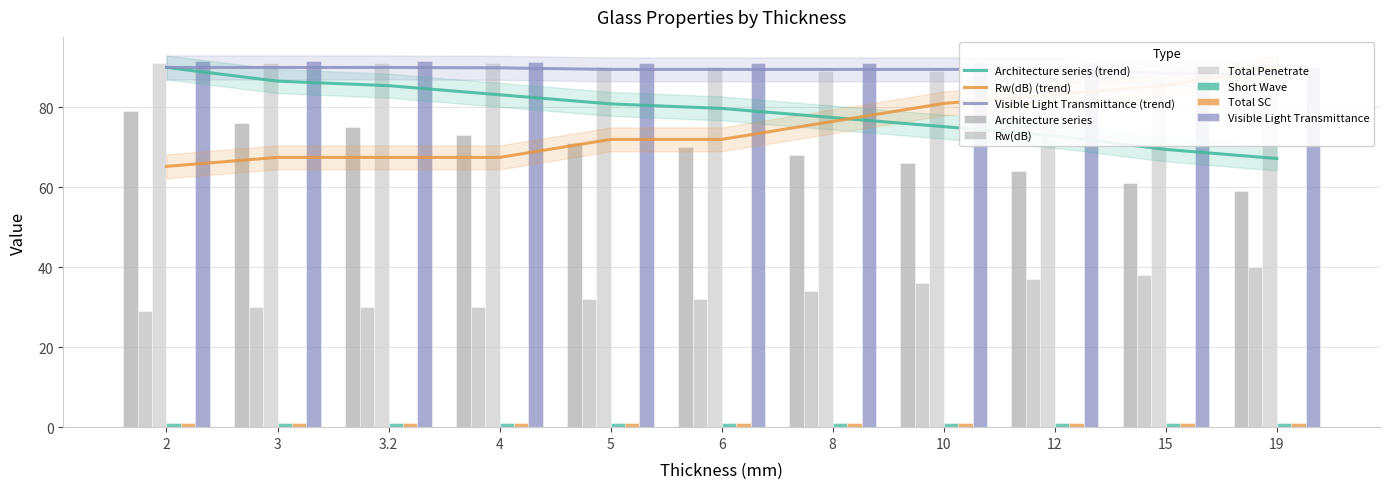

What is the difference between the Total Penetrate values at 5 and 3.2?

1.0